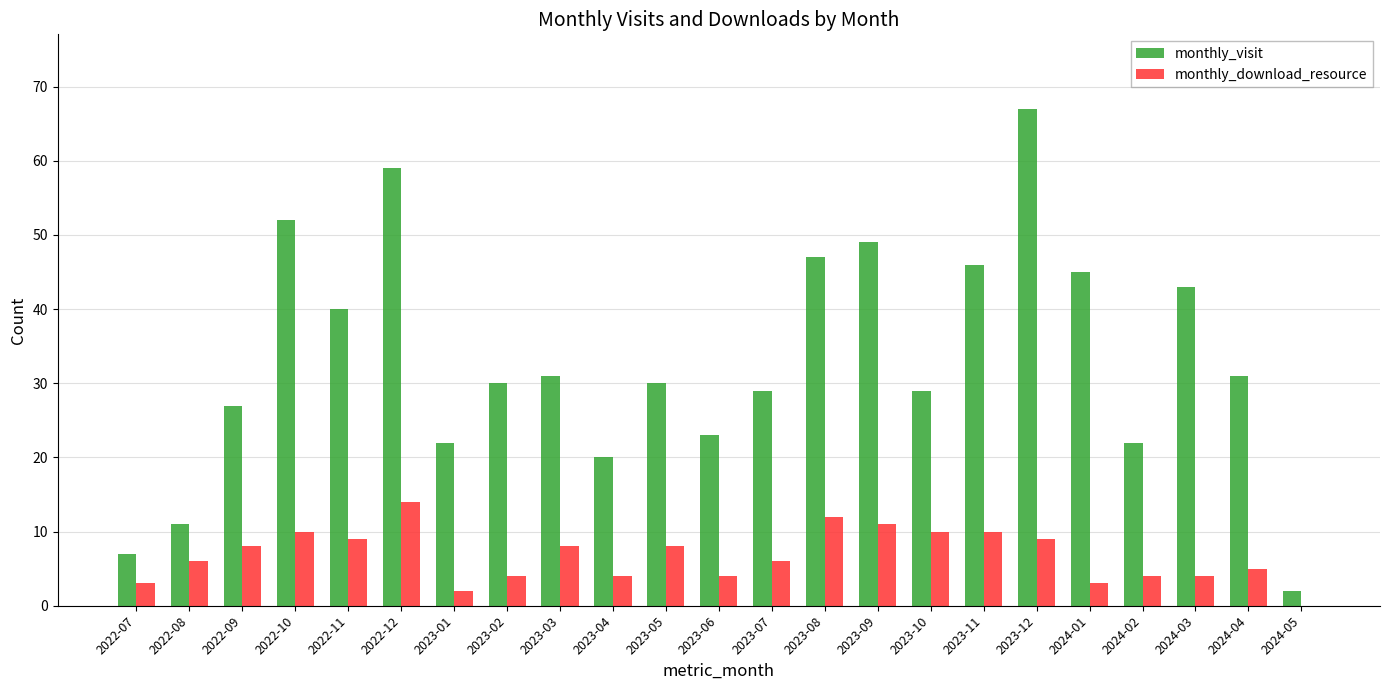

The monthly_visit series shows 71 at 2023-09. True or false?

False